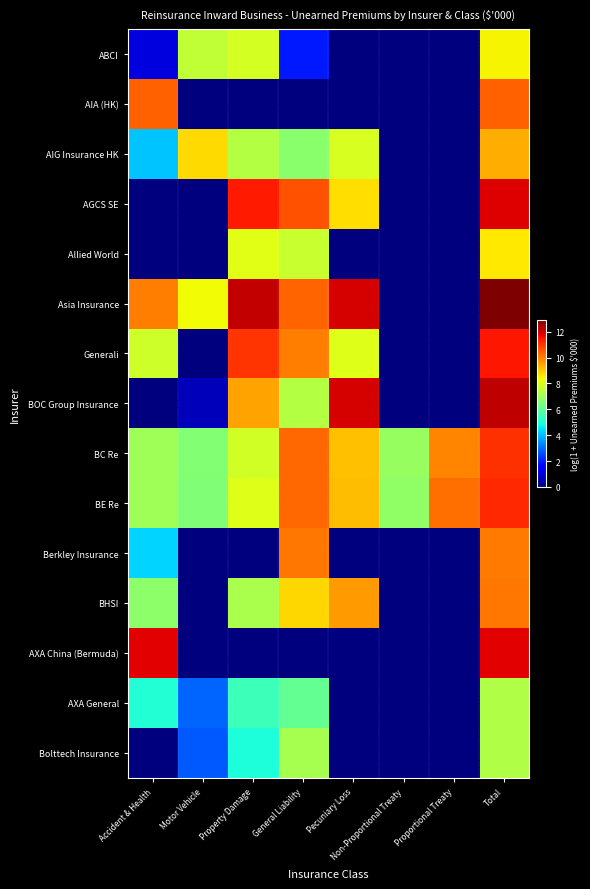

How many series are shown in this chart?

15